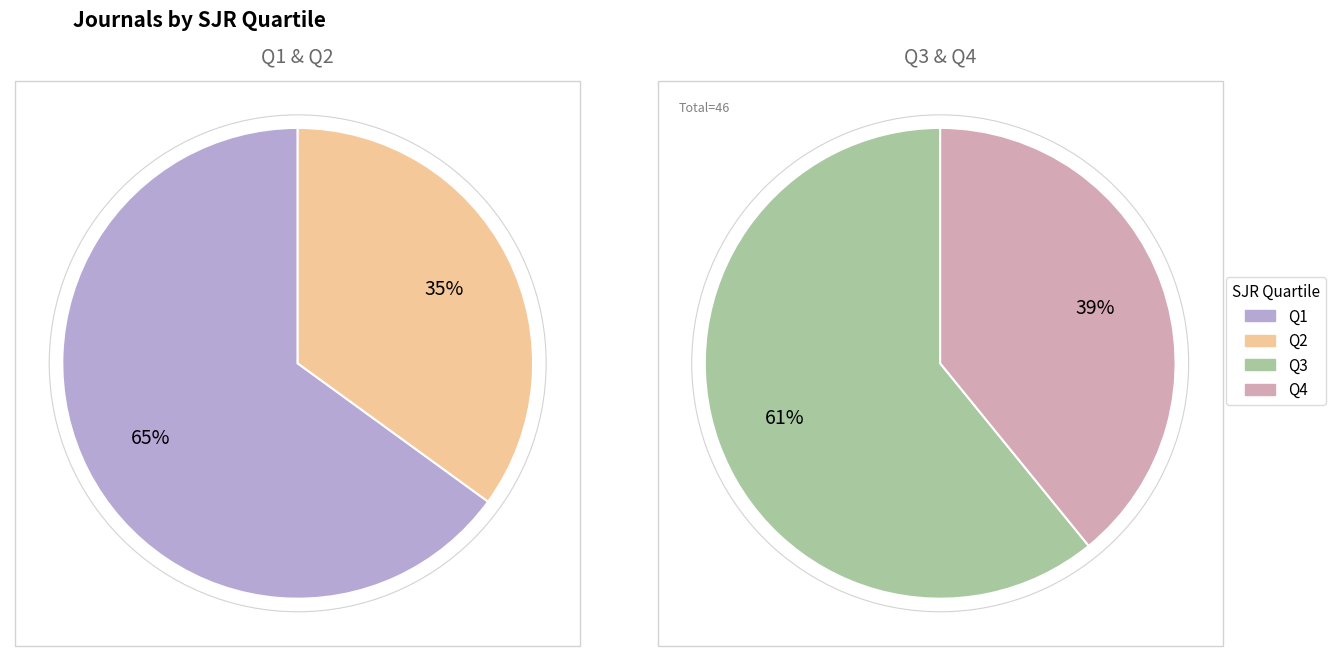

What percentage do Q2 and Q1 together represent?

46.5%